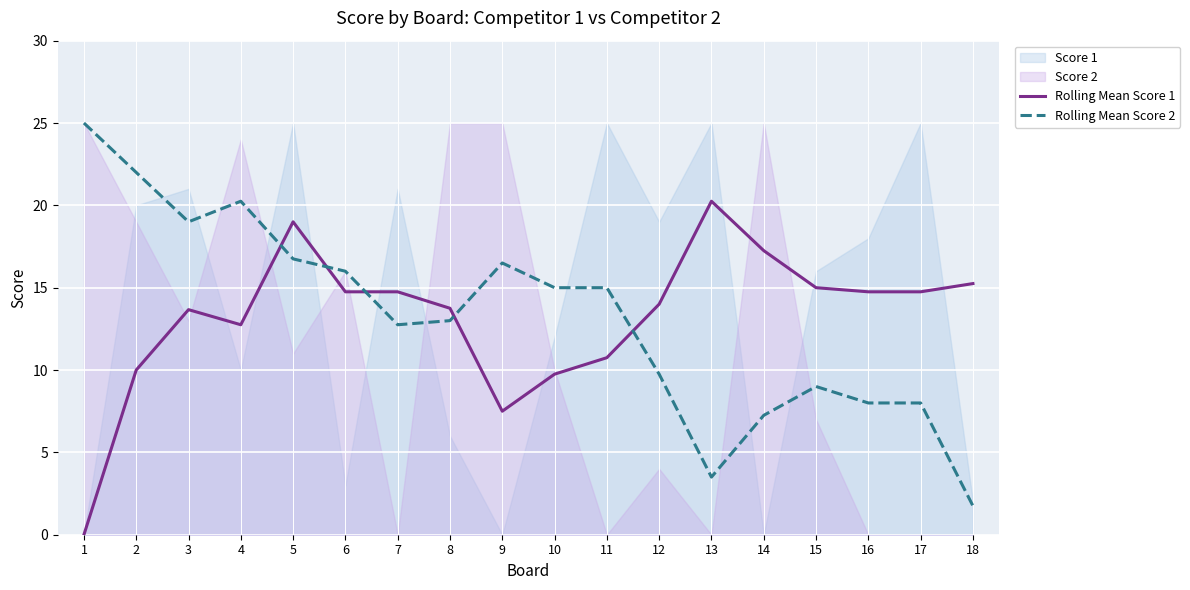

What is the value of the Rolling Mean Score 1 point at the 12th from the left?

14.0